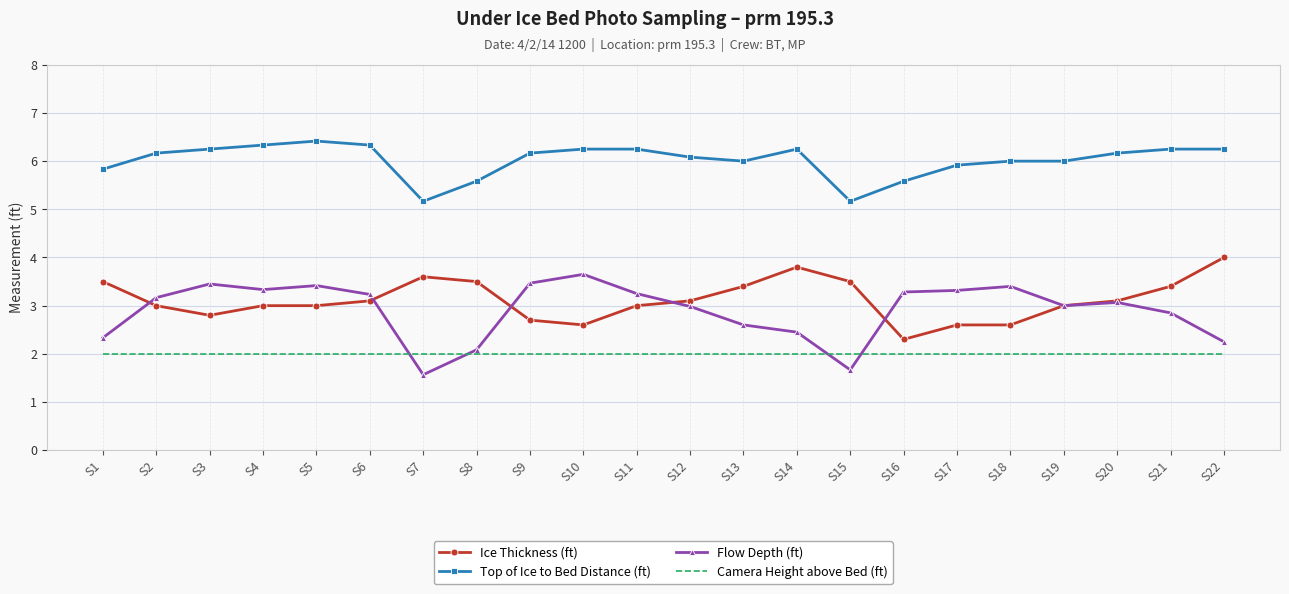

Is the value of Flow Depth (ft) at S1 greater than the value of Top of Ice to Bed Distance (ft) at S10?

No